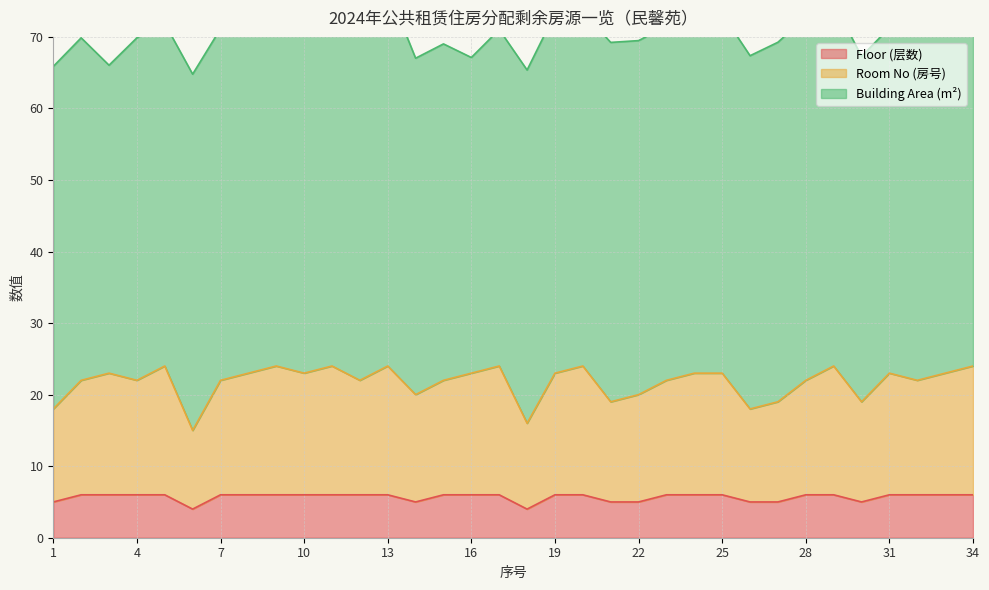

How many interior local valleys does the Floor (层数) series have?

4